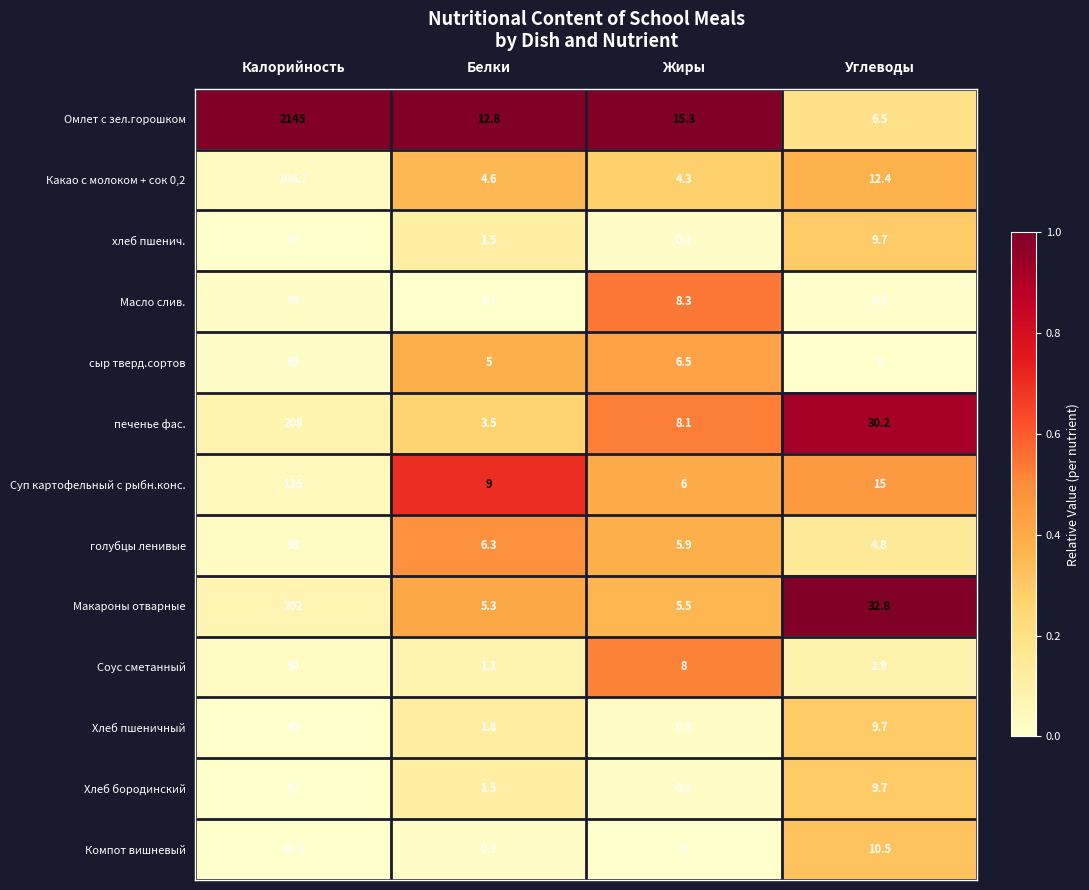

Rank the categories by печенье фас. value from lowest to highest.

Белки, Жиры, Углеводы, Калорийность